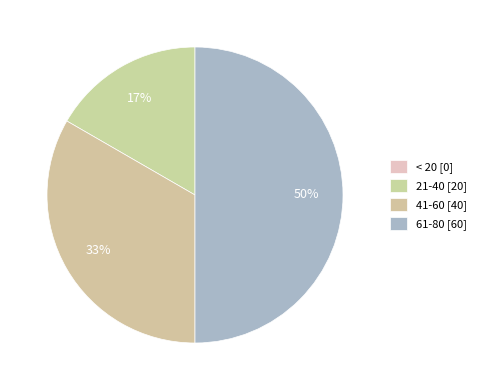

Does any single category account for the majority?

No